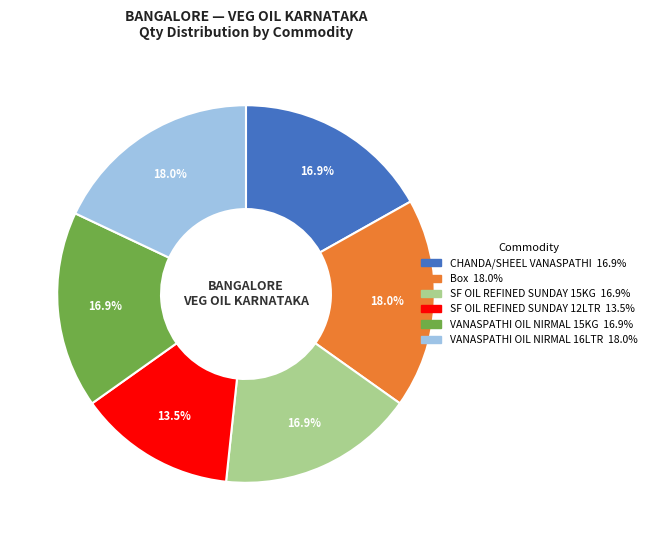

Which has a higher value, Box or CHANDA/SHEEL VANASPATHI?

Box